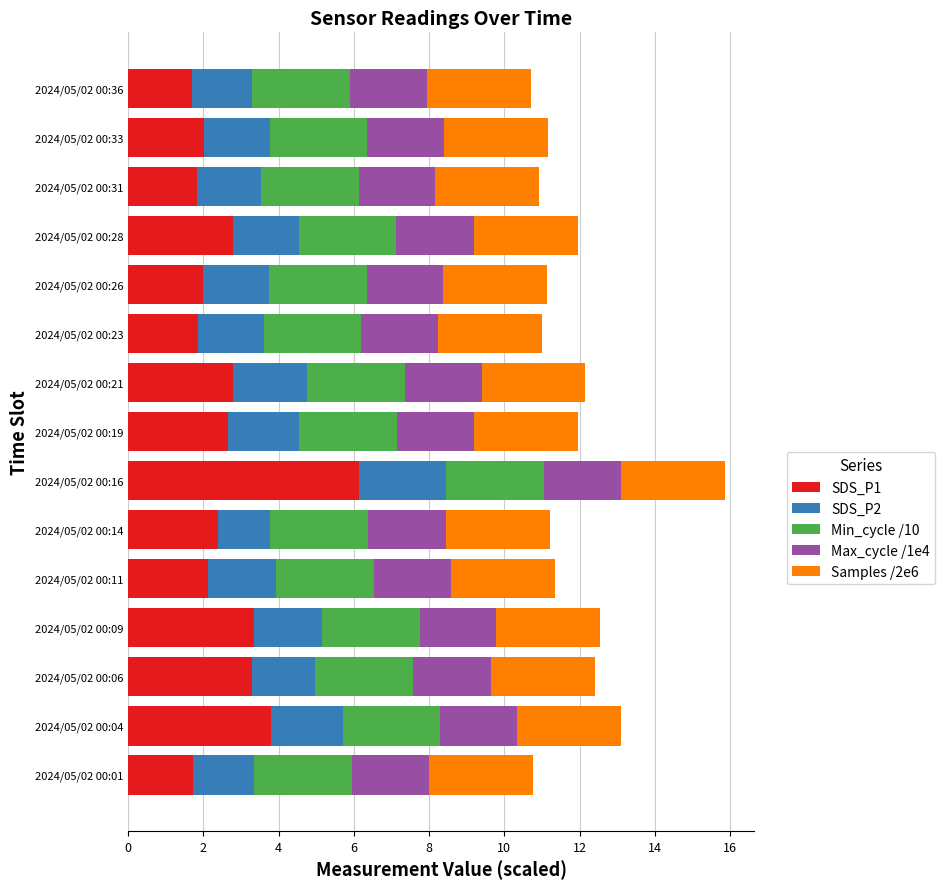

How many data points does each series have?

15